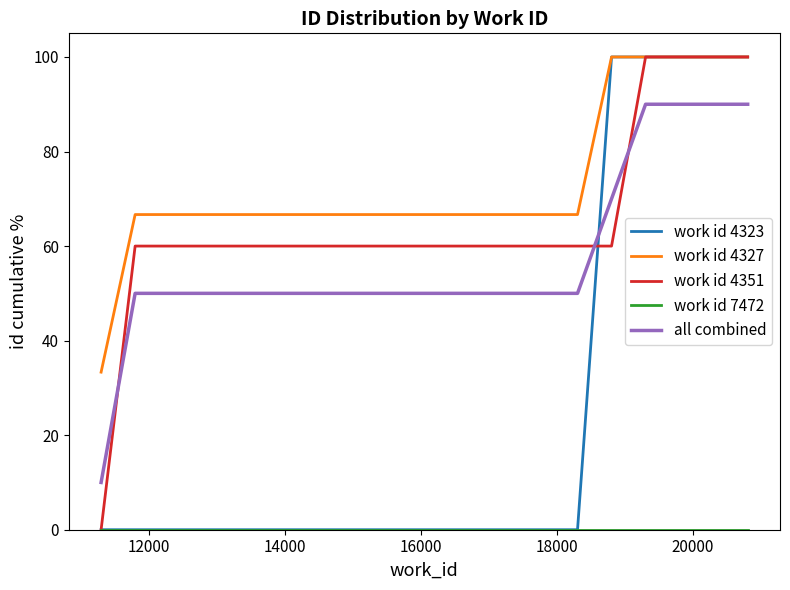

What is the maximum value shown in the chart?

100.0